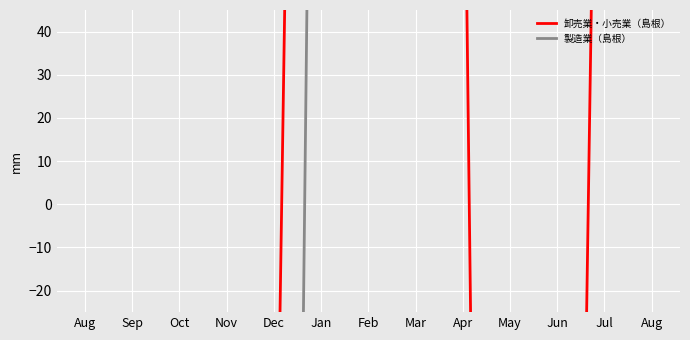

The 製造業（島根） series shows 66.9 at Feb. True or false?

False